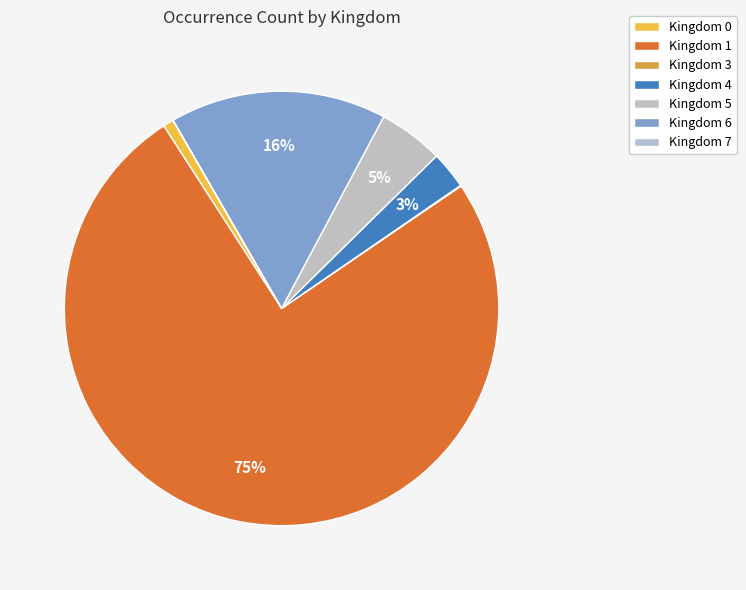

Which slice is the largest?

1